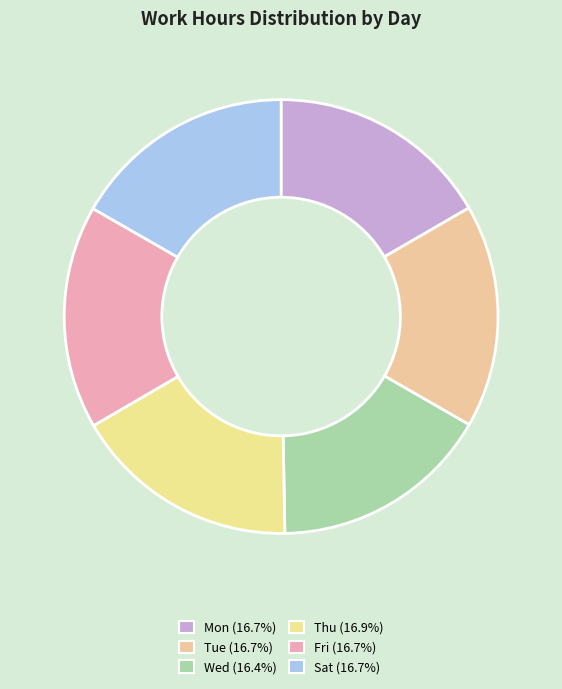

To the nearest percent, what is the average slice percentage?

17%